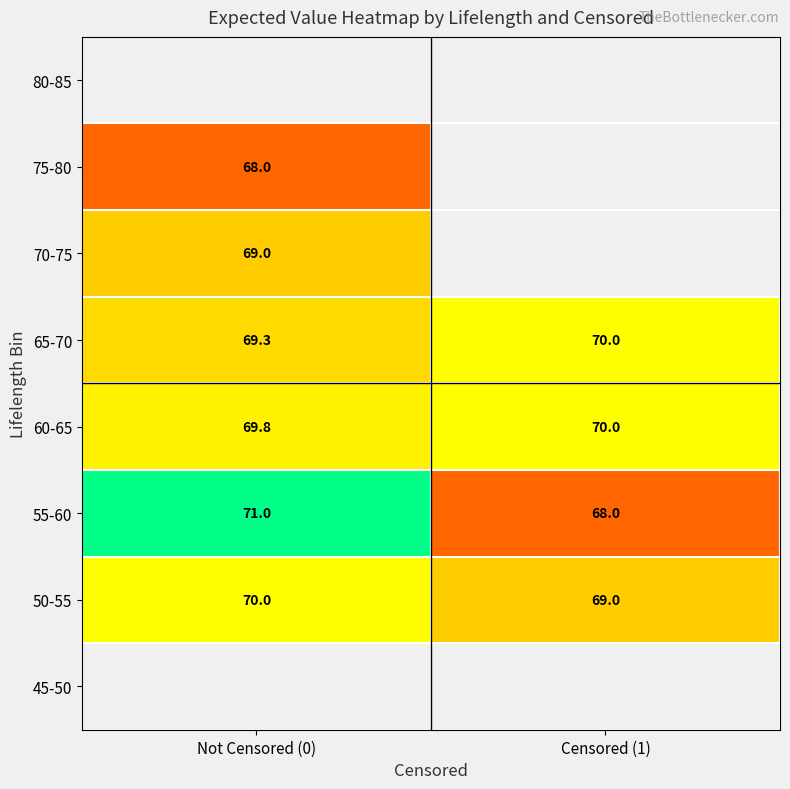

Which has a higher value, Censored (1) or Not Censored (0)?

Not Censored (0)